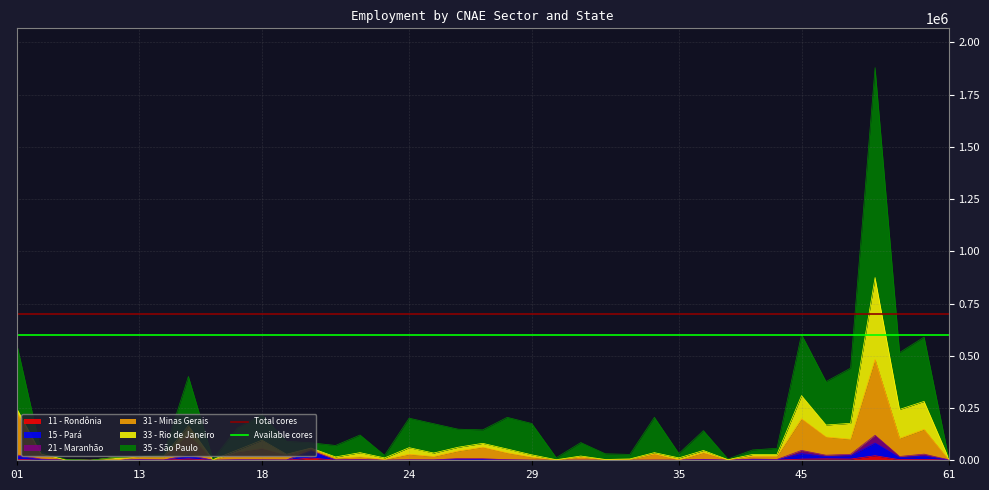

The Total cores series shows 700000 at 13. True or false?

True